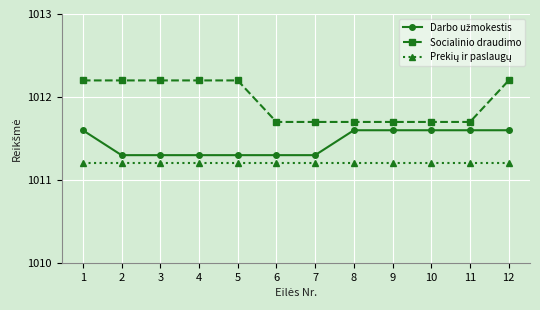

At how many categories does at least one series exceed 1011?

12